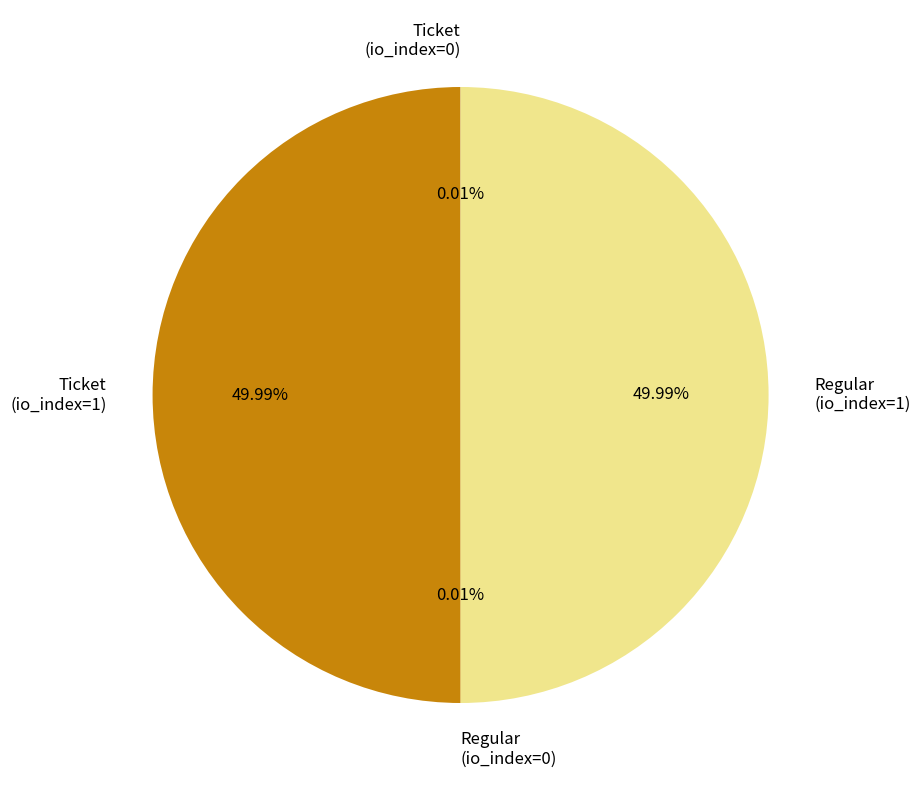

What is the ratio of the value at Ticket (io_index=1) to the value at Regular (io_index=1)?

1.0